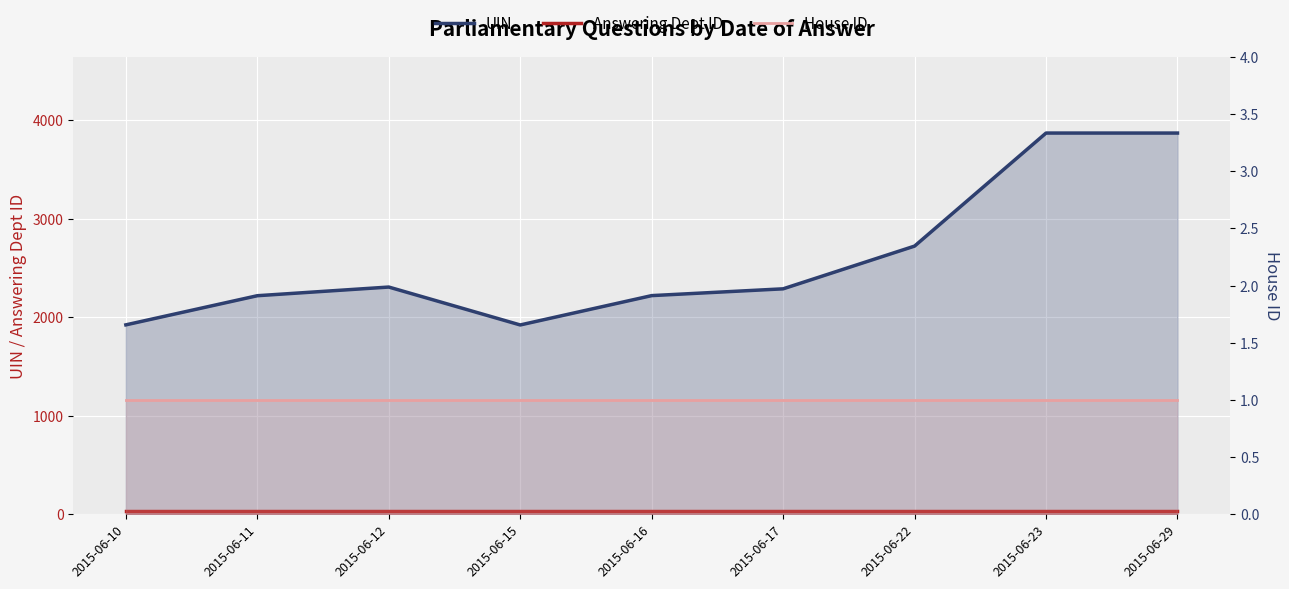

Reading right to left, extract all data points from this chart.

UIN: 3872	3872	2724	2290	2221	1923	2308	2220	1924
Answering Dept ID: 34	34	34	34	34	34	34	34	34
House ID: 1	1	1	1	1	1	1	1	1